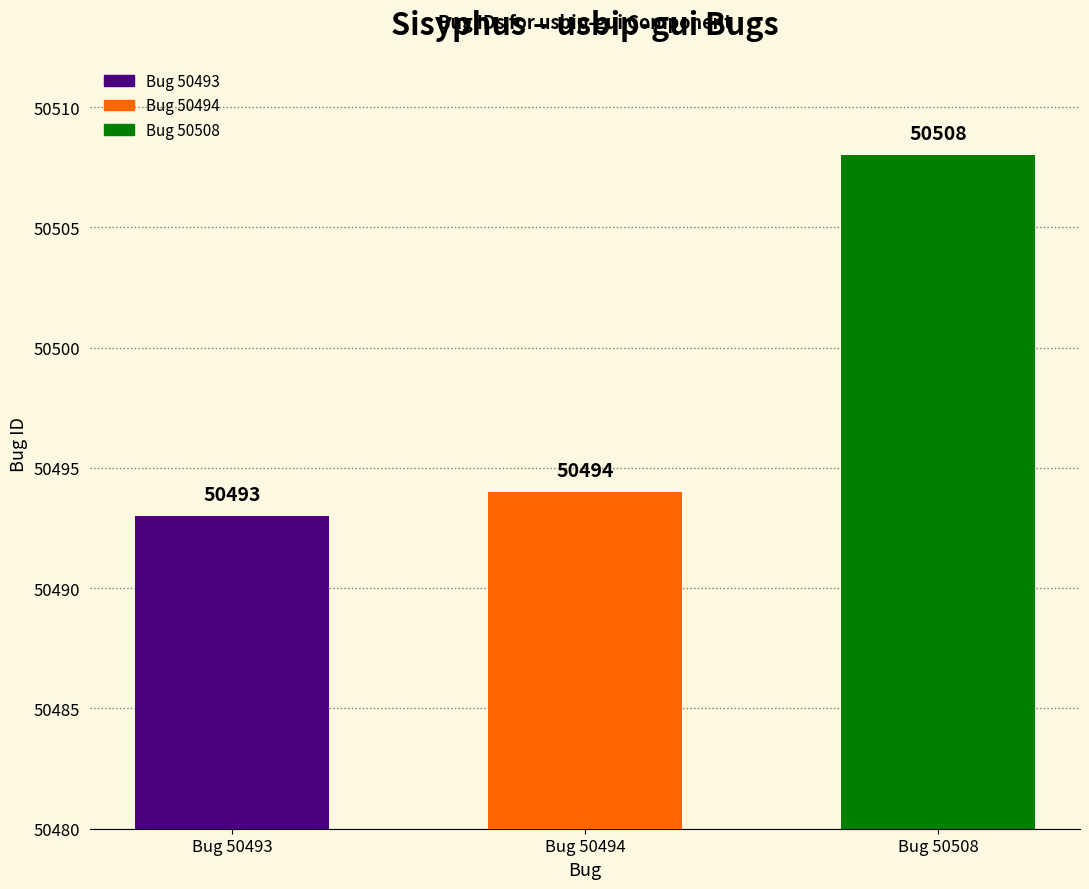

How many distinct data groups are displayed?

1